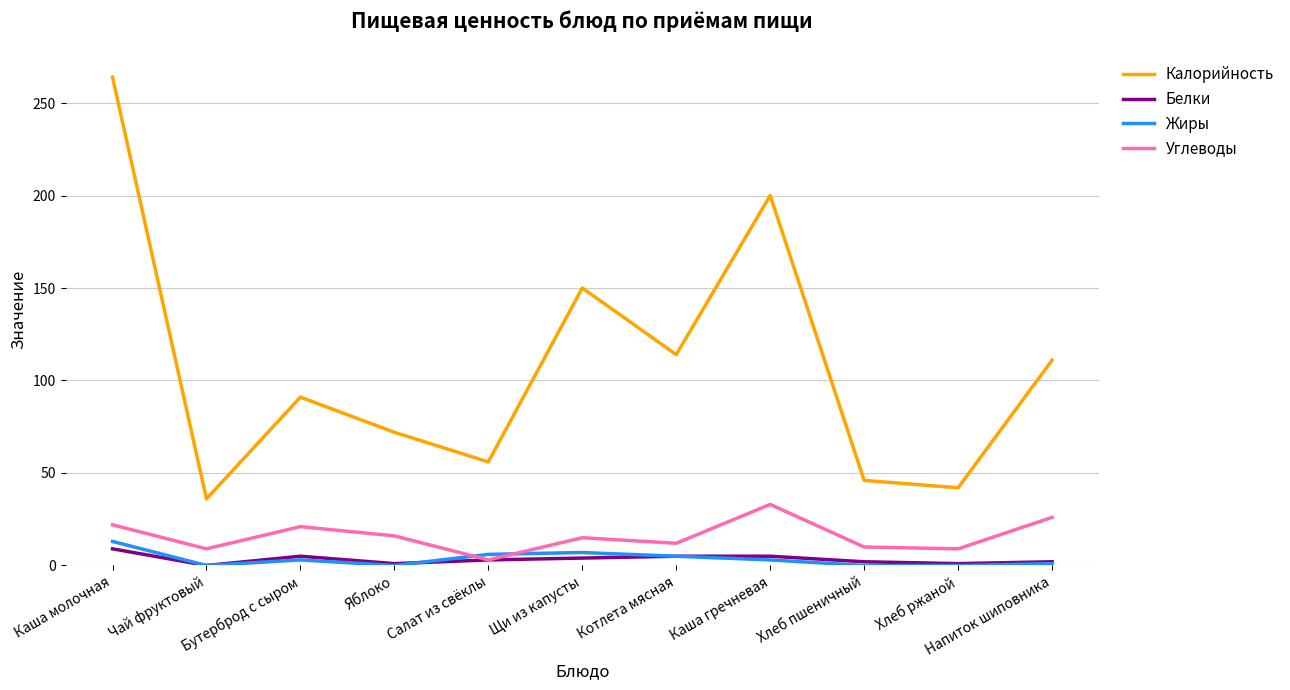

What is the difference between the highest and lowest values at Салат из свёклы?

53